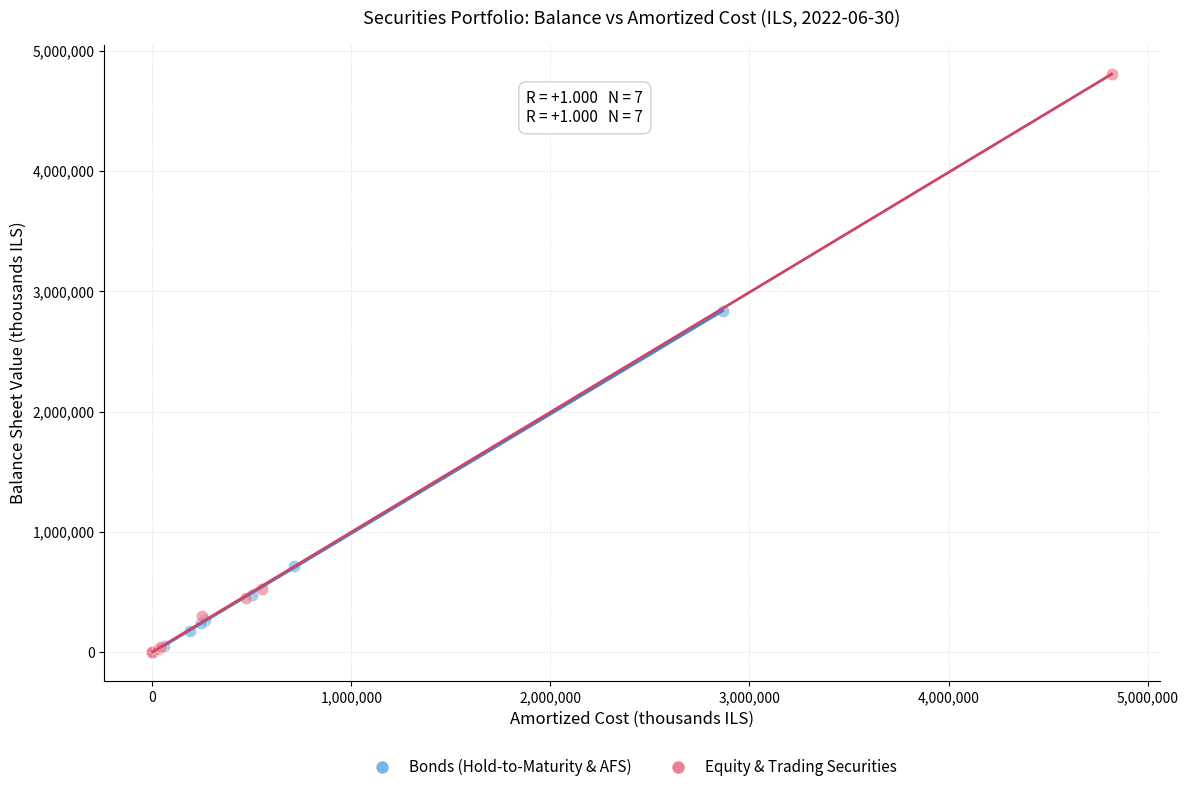

Which series contains the highest Y value?

Equity & Trading Securities